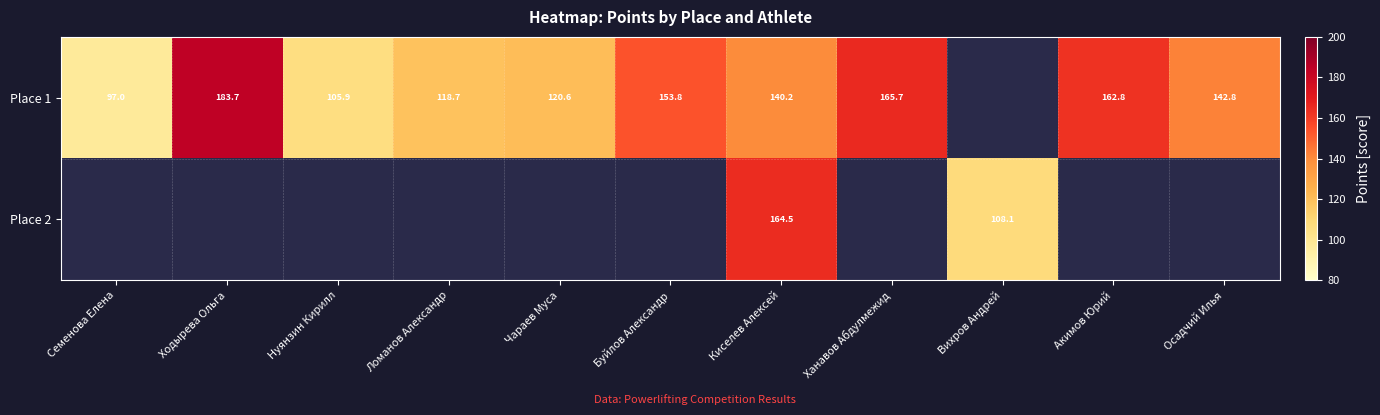

At which label does Place 1 first exceed 142?

Ходырева Ольга